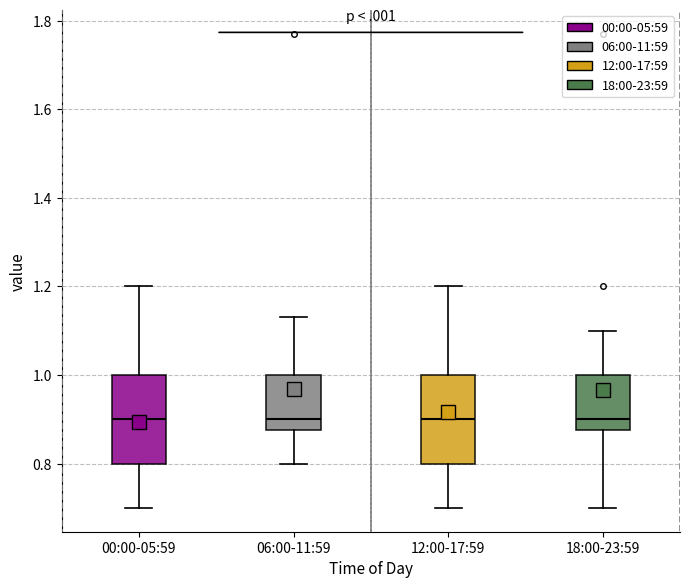

Where does the upper whisker of the box for 06:00-11:59 end on the y-axis? The values are not printed on the chart, so give them approximately, as read against the axis.

1.14